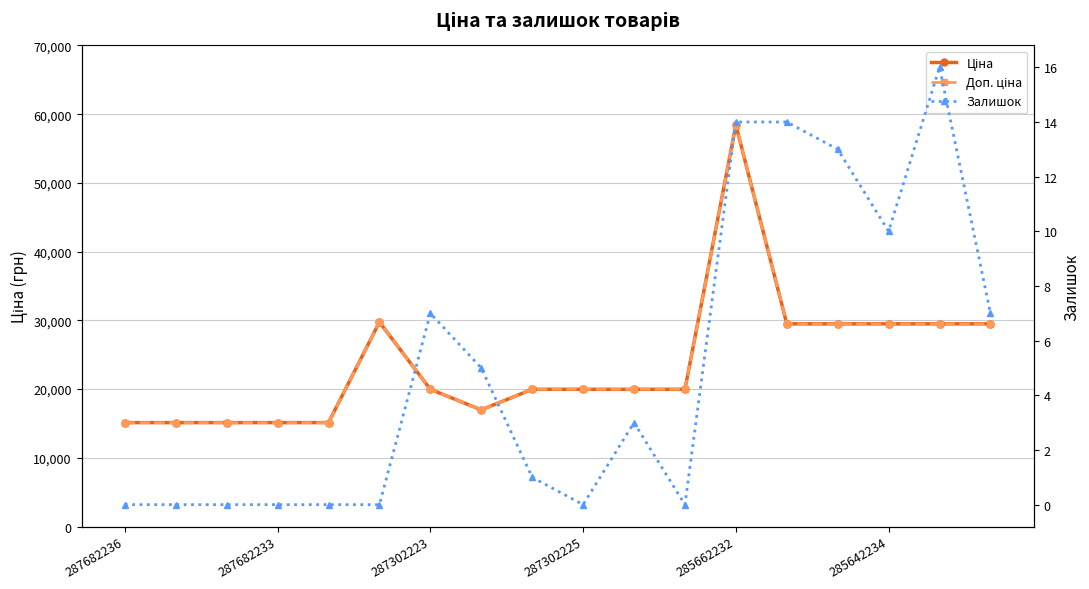

What is the average value of the Залишок series?

5.0